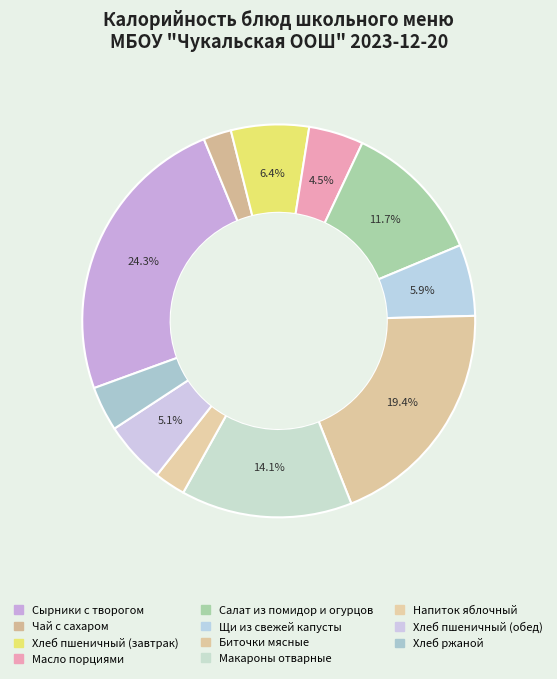

To the nearest percent, what is the average slice percentage?

9%